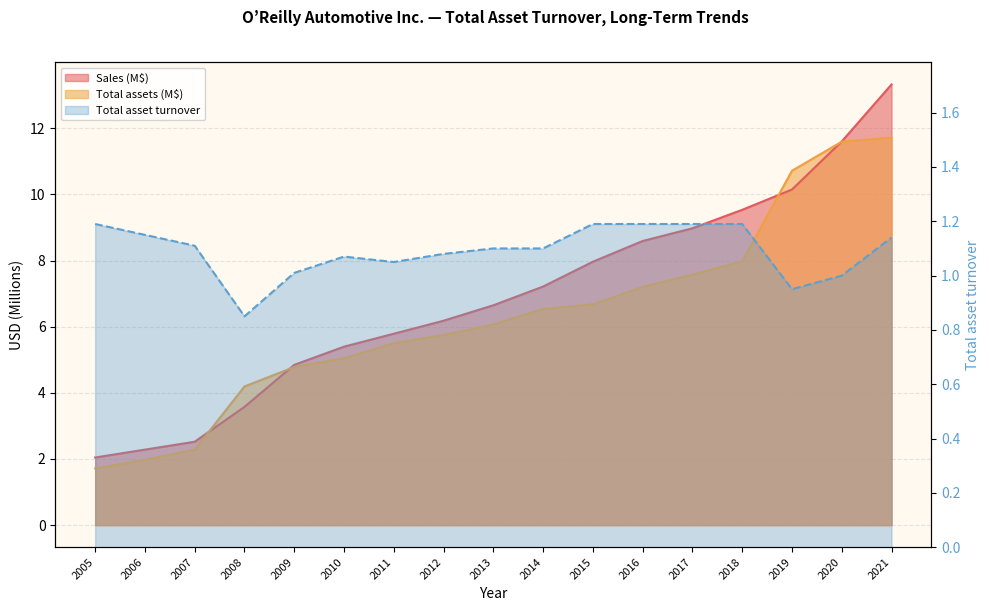

Count the number of data series in this chart.

3